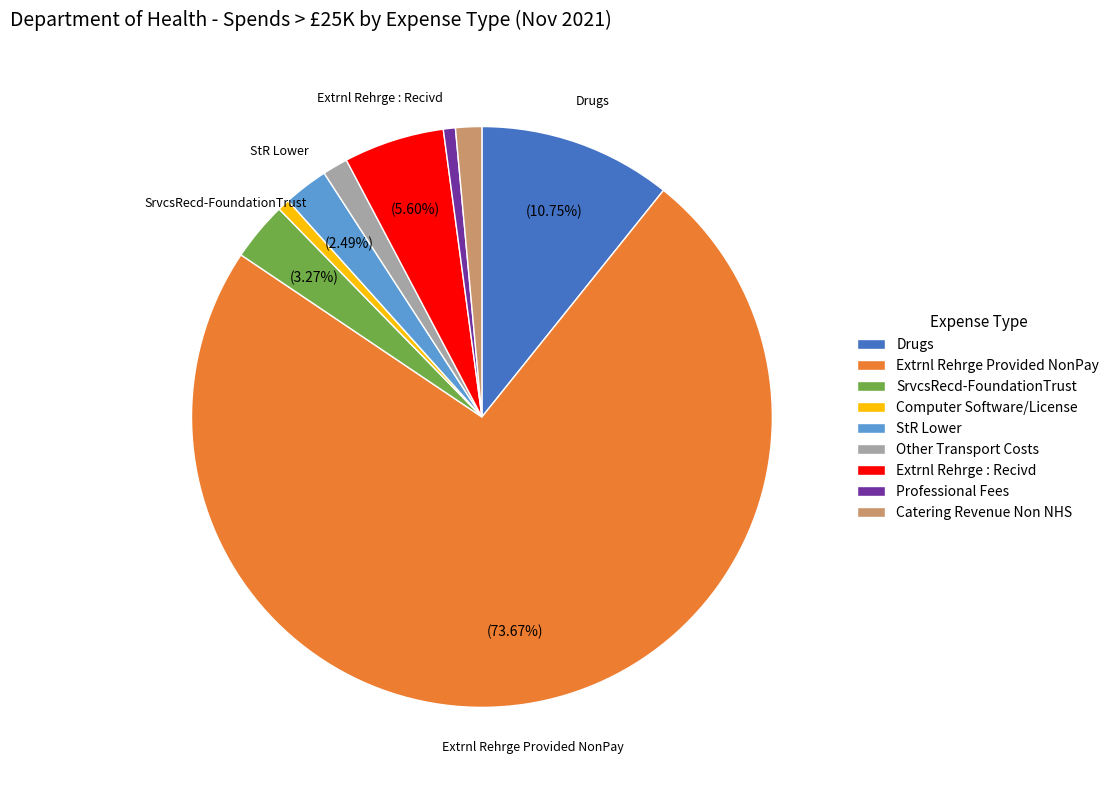

Is SrvcsRecd-FoundationTrust the majority of the pie?

No